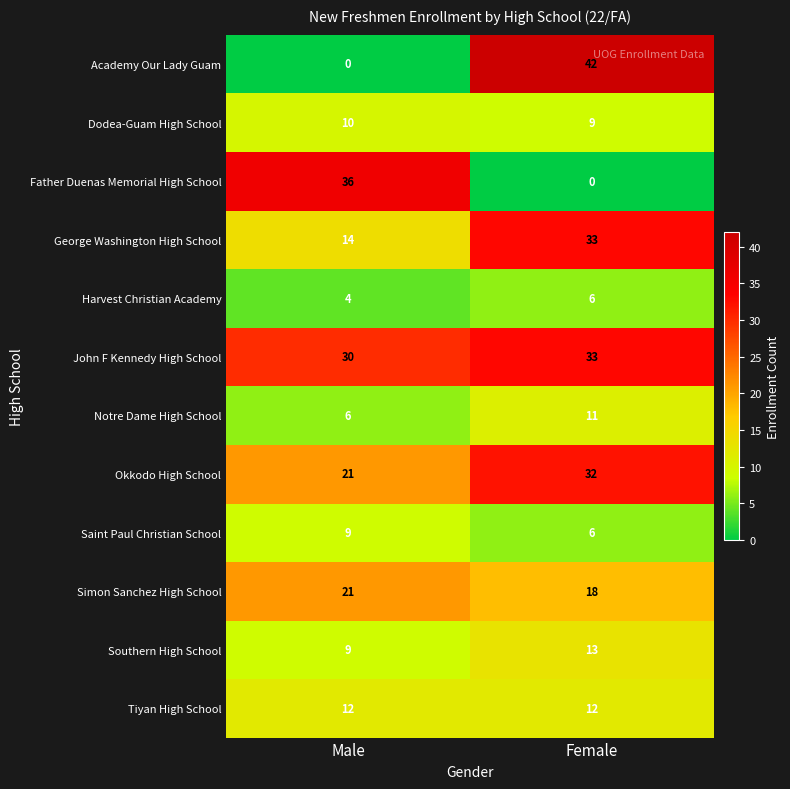

Which series has the largest total across all categories?

John F Kennedy High School